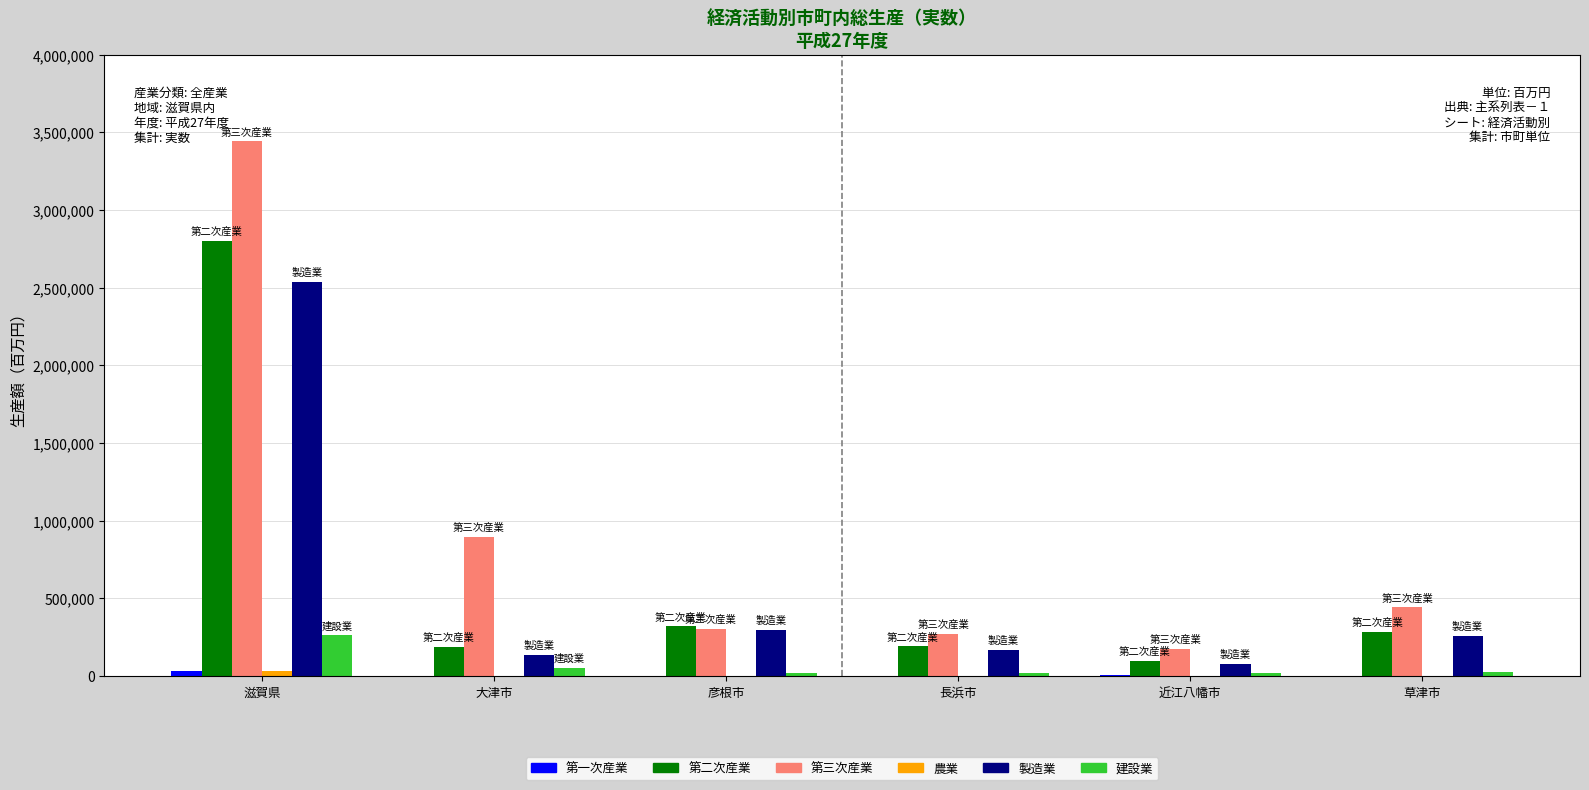

At which category is the sum across all series the highest?

滋賀県